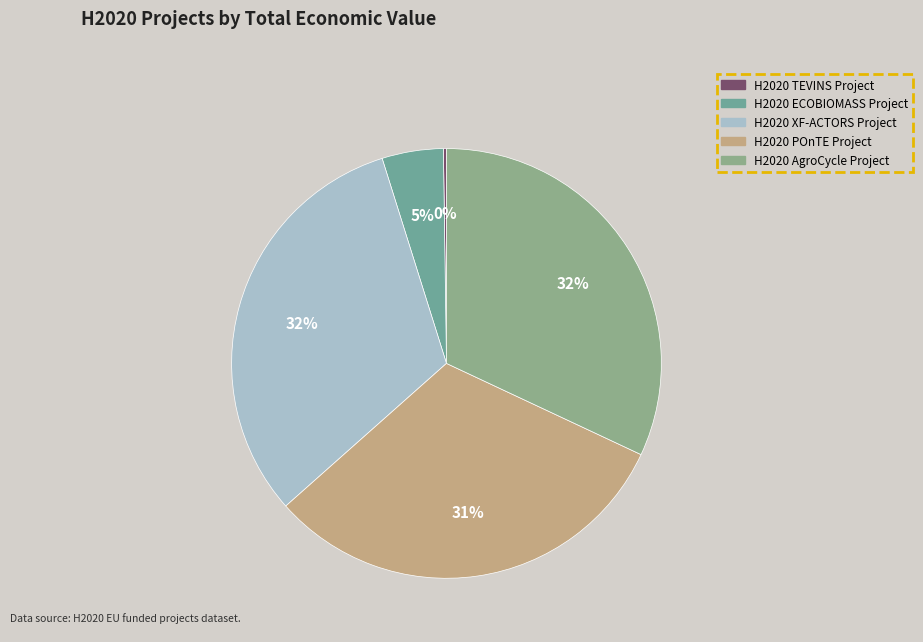

Is it true that H2020 XF-ACTORS Project is 25% of the pie?

False